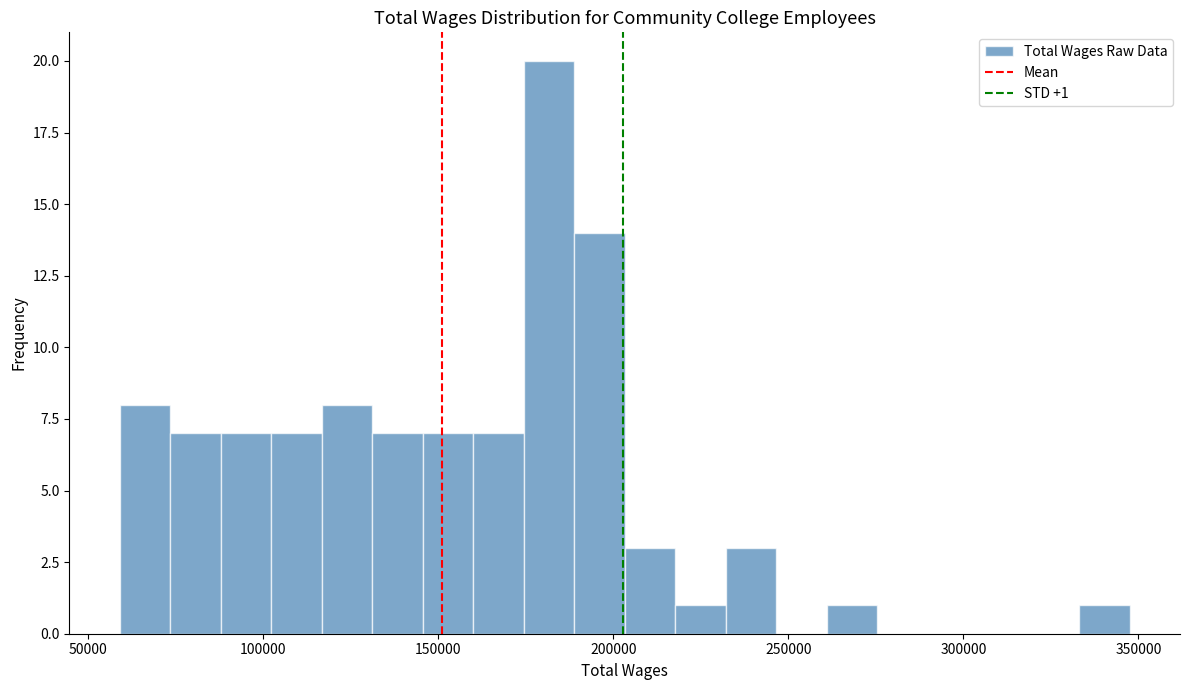

Around what value on the x-axis is the tallest bar? Give the approximate position of its centre, as read against the axis.

180000